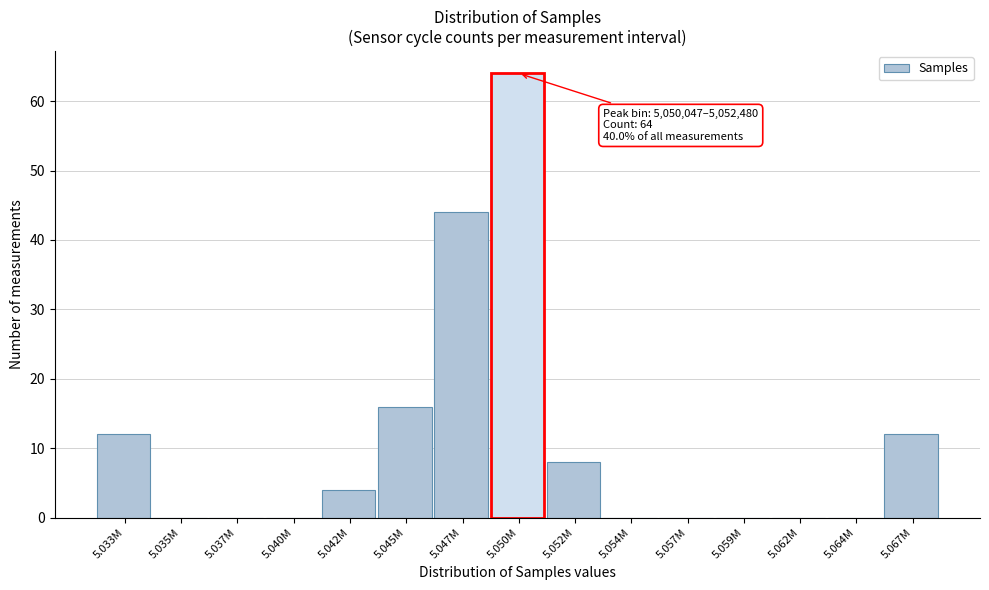

Reading left to right, transcribe all the data shown in this chart.

5.033M=12	5.035M=0	5.037M=0	5.040M=0	5.042M=4	5.045M=16	5.047M=44	5.050M=64	5.052M=8	5.054M=0	5.057M=0	5.059M=0	5.062M=0	5.064M=0	5.067M=12